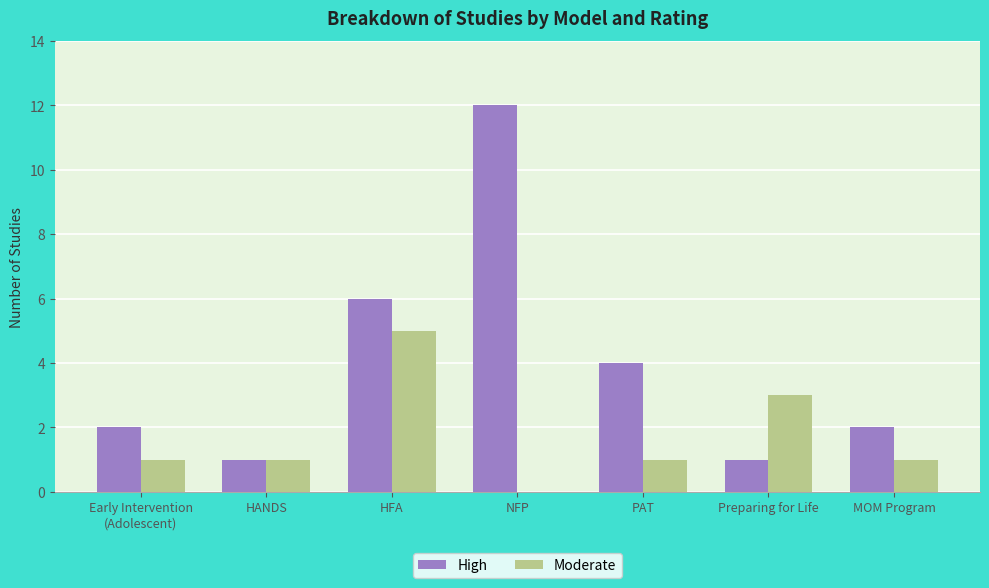

The High series shows 4 at PAT. True or false?

True